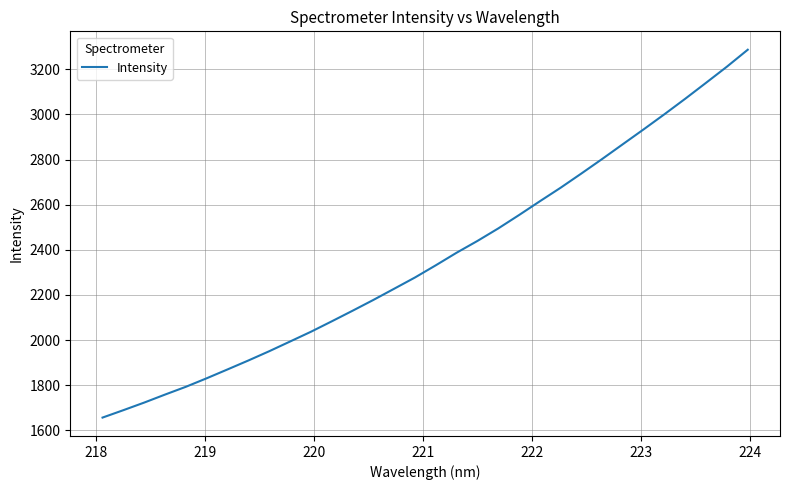

What is the difference between the maximum and minimum values?

1629.8